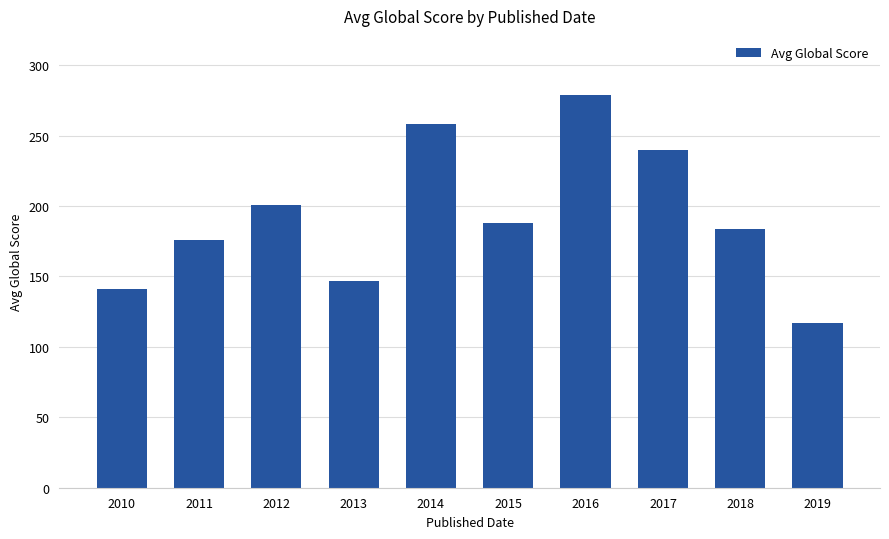

Approximately how many times larger is the value at 2011 compared to 2010?

1.2